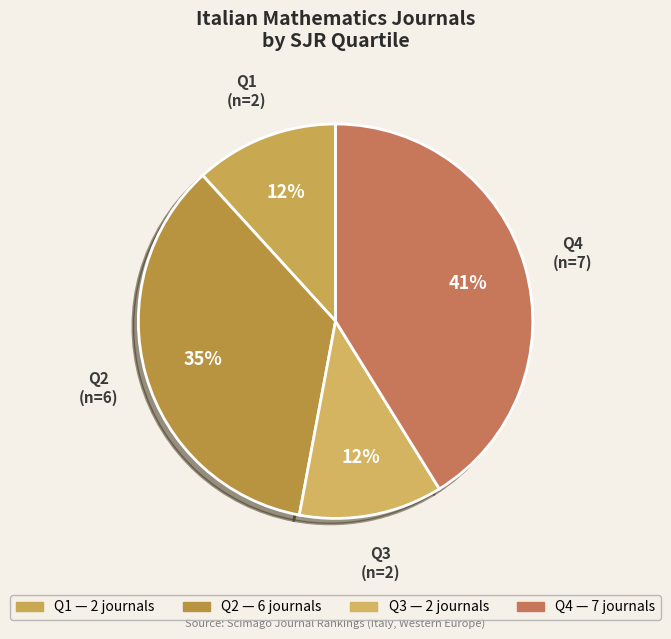

Do Q3 (n=2) and Q2 (n=6) together represent more than half of the pie?

No